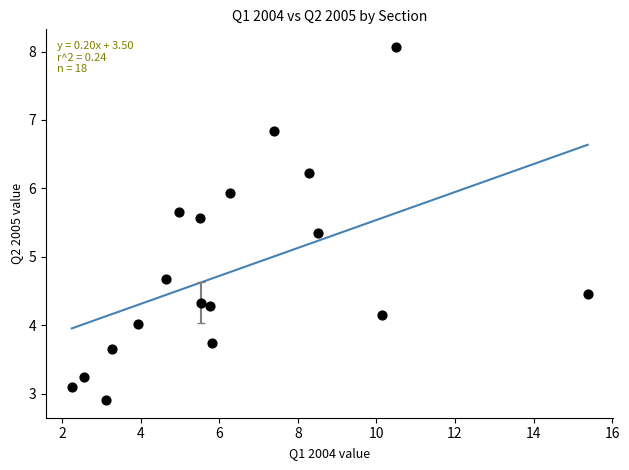

What is the range of Y values (max minus min)?

5.2